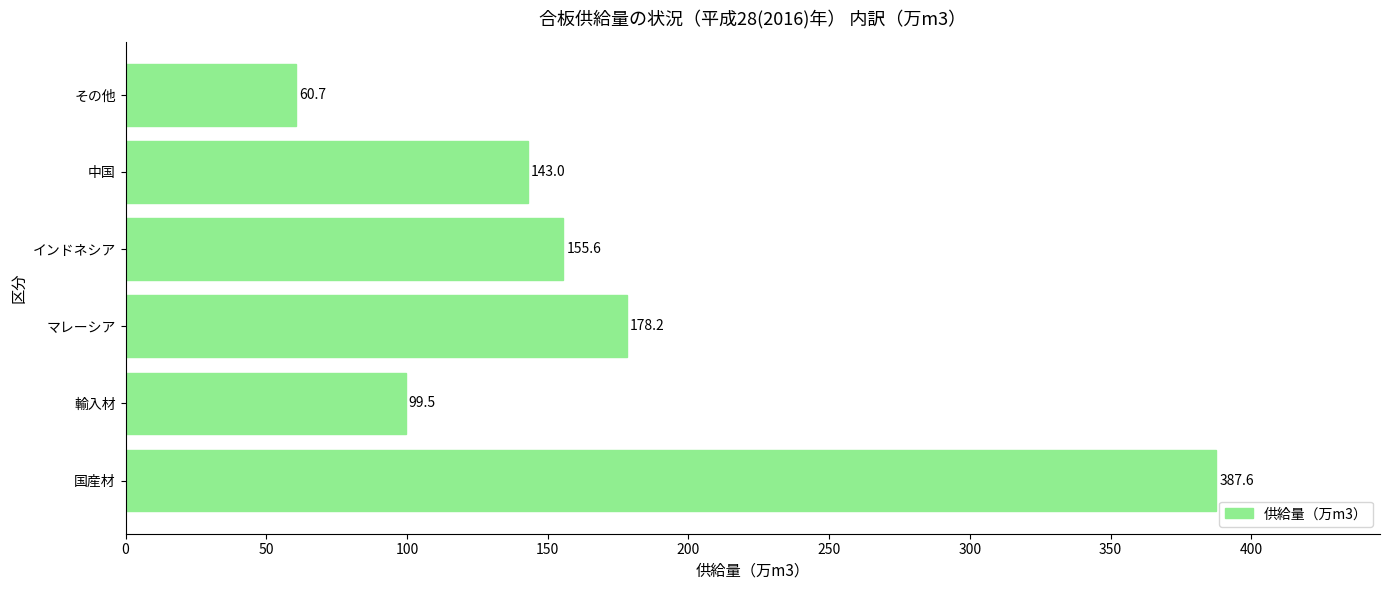

Reading bottom to top, extract all data points from this chart.

387.6	99.5	178.2	155.6	143.0	60.7